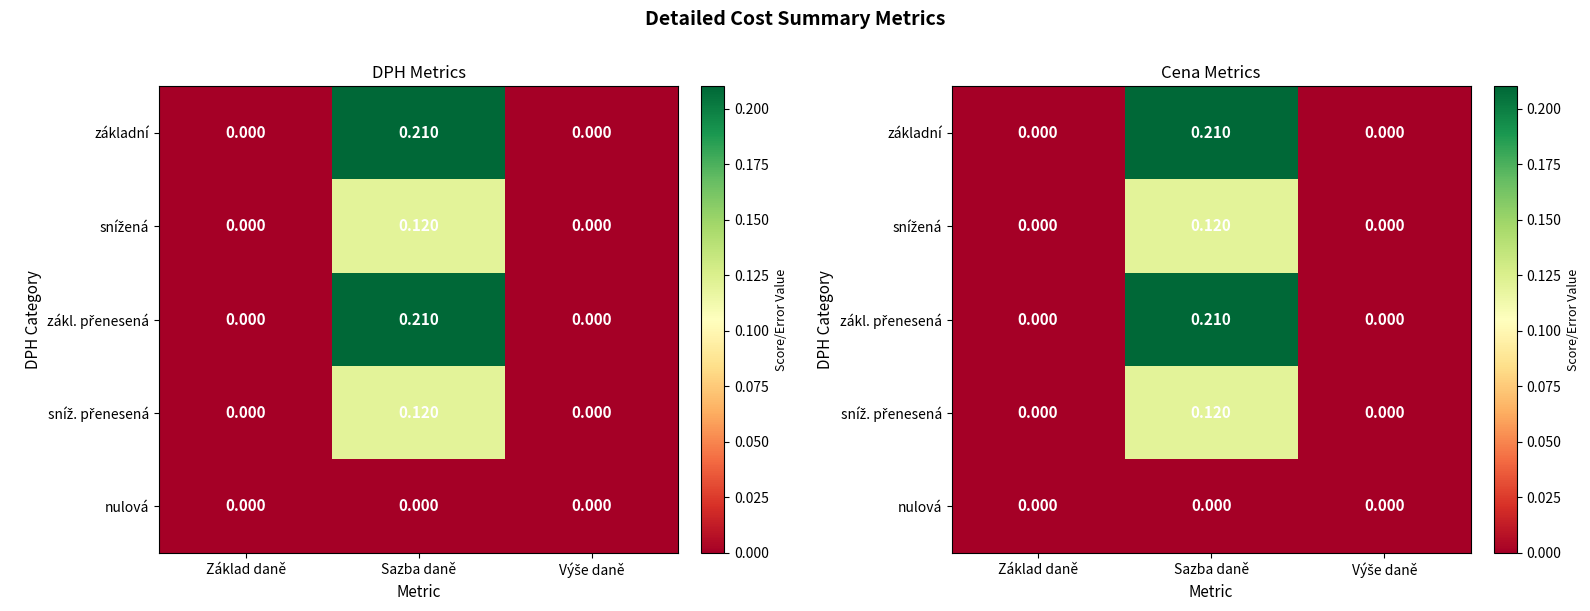

What is the difference between the sníž. přenesená values at Základ daně and Sazba daně?

0.1